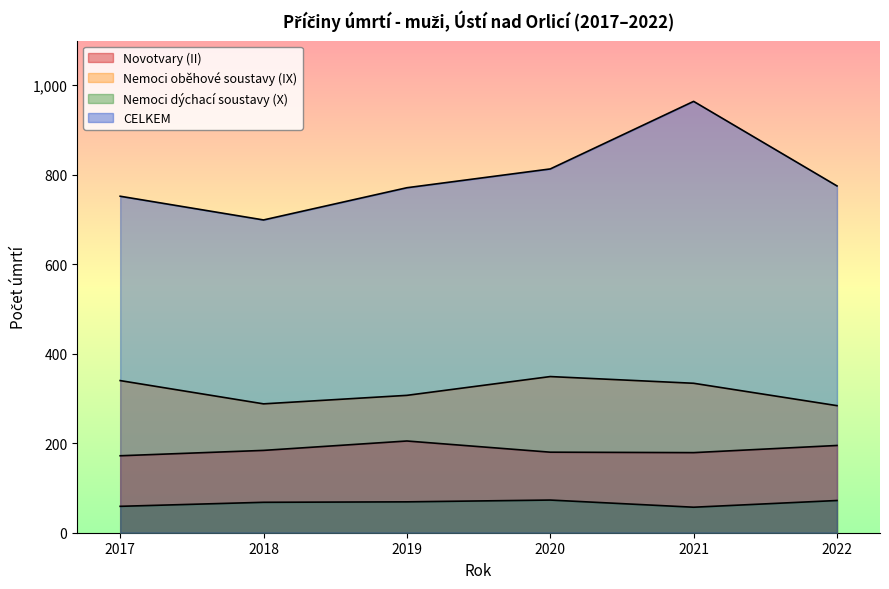

Rank the series at 2019 from highest to lowest value.

CELKEM, Nemoci oběhové soustavy (IX), Novotvary (II), Nemoci dýchací soustavy (X)